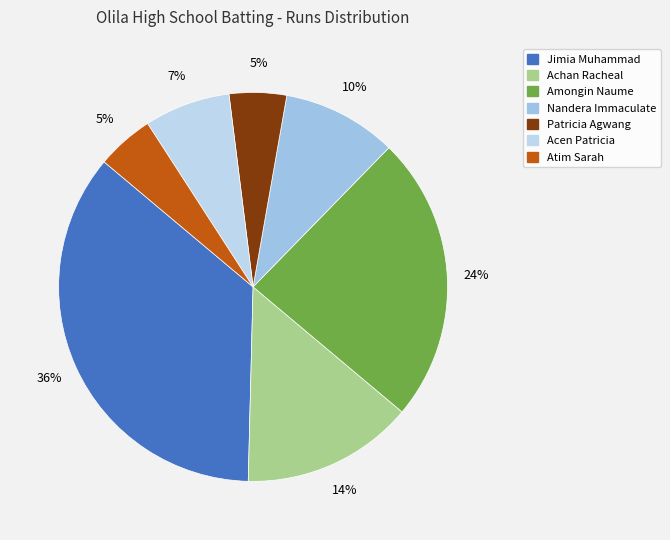

Count the number of slices in the pie.

7